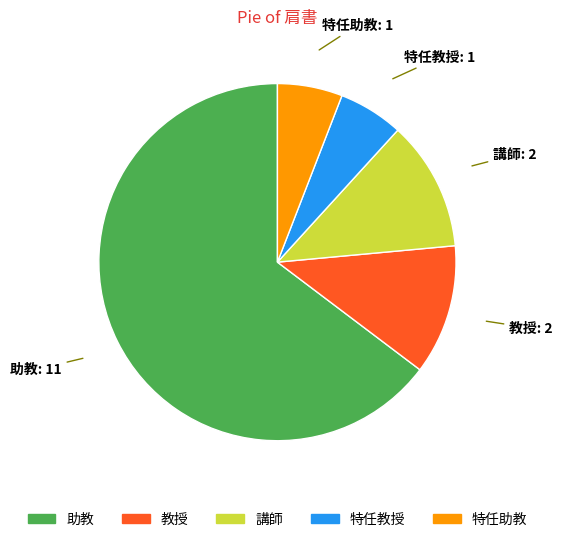

Which has a higher value, 特任教授 or 助教?

助教